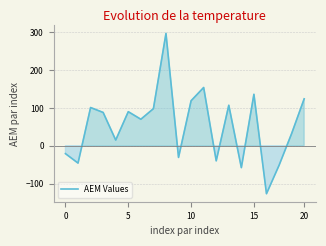

What is the maximum value shown in the chart?

297